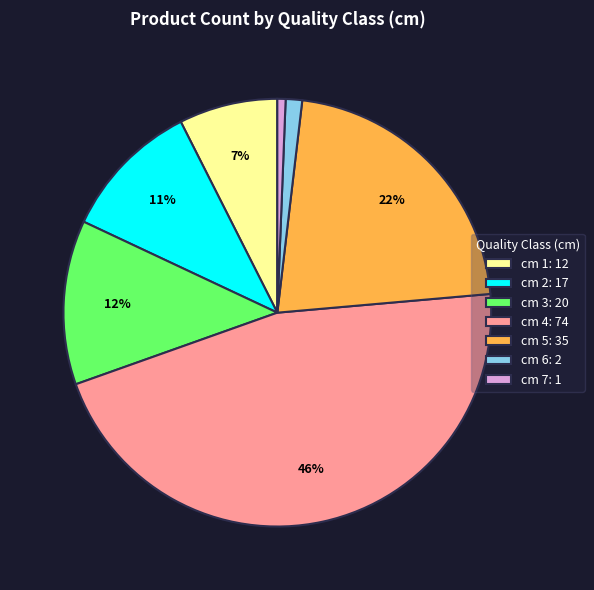

Does cm 5: 35 account for over 50% of the chart?

No